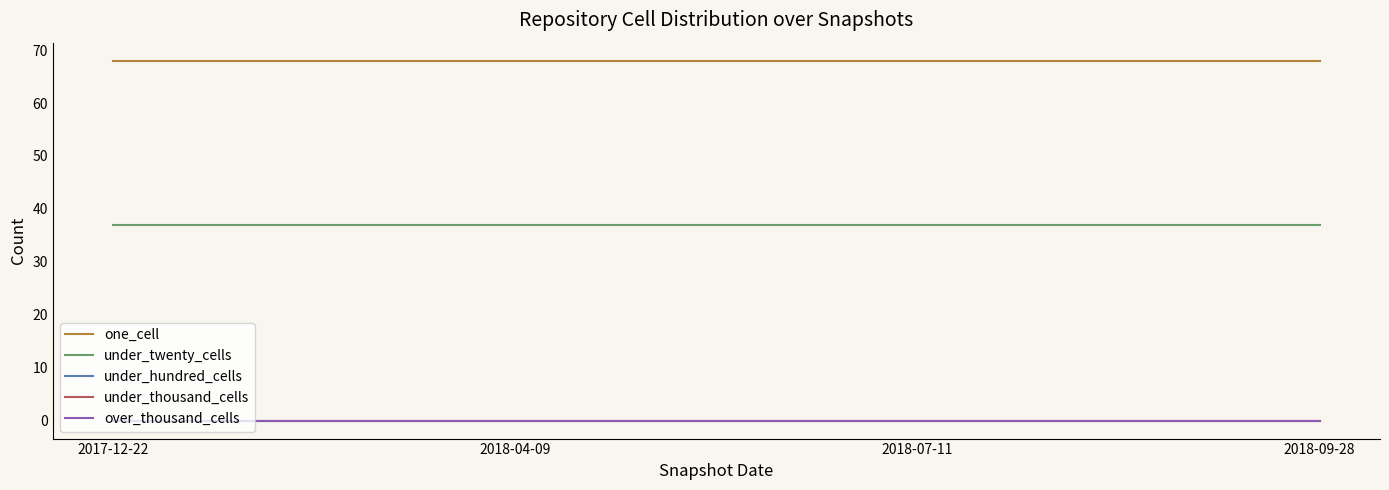

Is this an area chart (filled region under the line)?

No